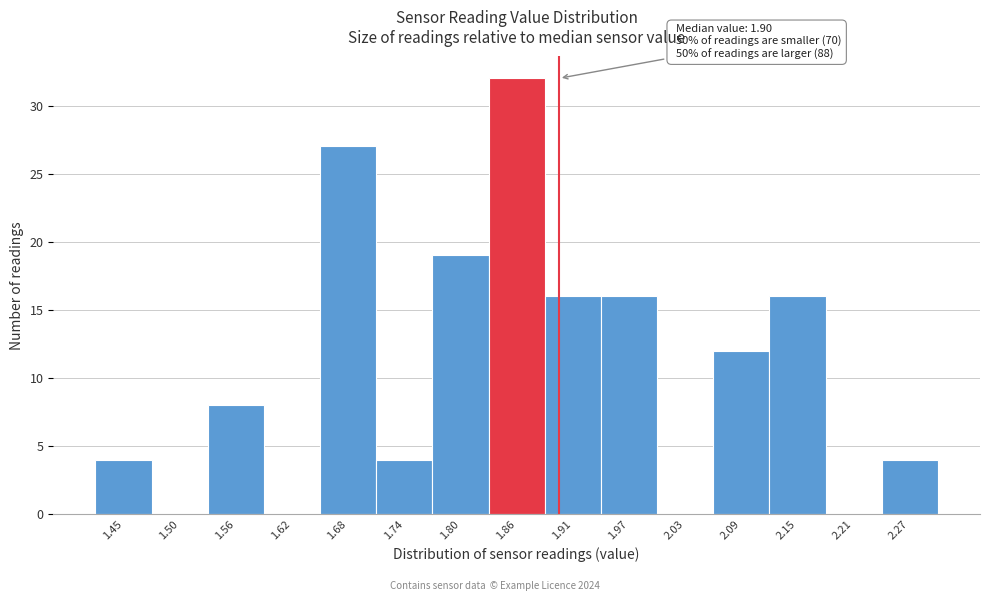

Reading left to right, what are all the values shown in this chart?

1.45=4	1.50=0	1.56=8	1.62=0	1.68=27	1.74=4	1.80=19	1.86=32	1.91=16	1.97=16	2.03=0	2.09=12	2.15=16	2.21=0	2.27=4